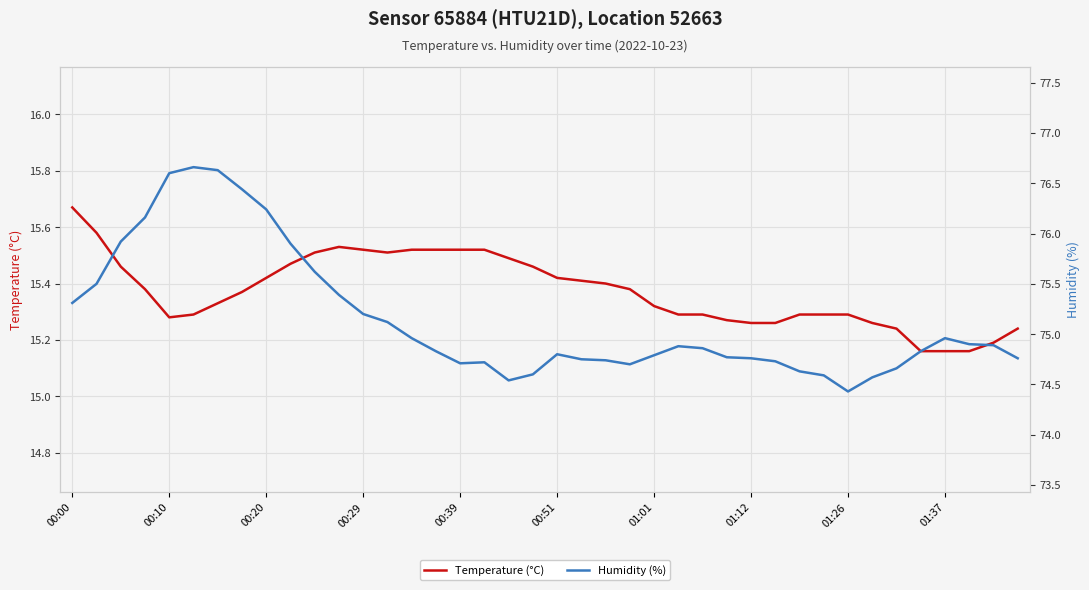

Which series changed the most between 01:01 and 19?

Humidity (%)